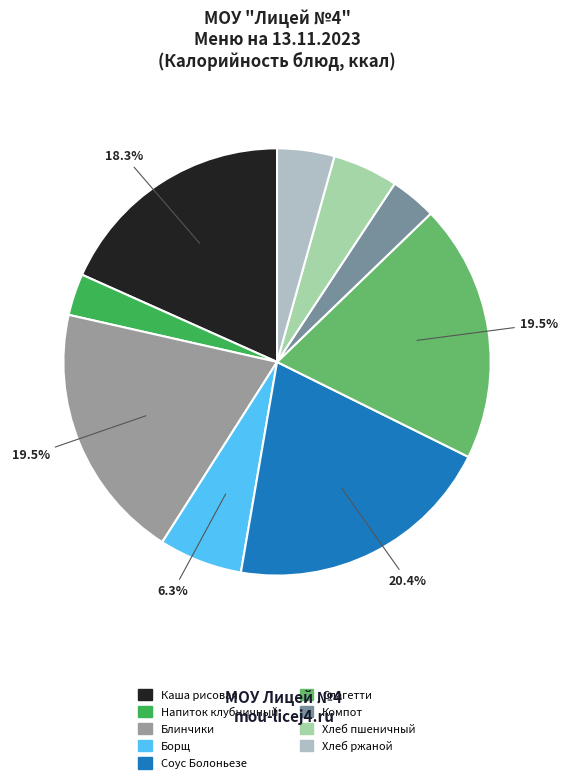

How many segments does this pie chart have?

9